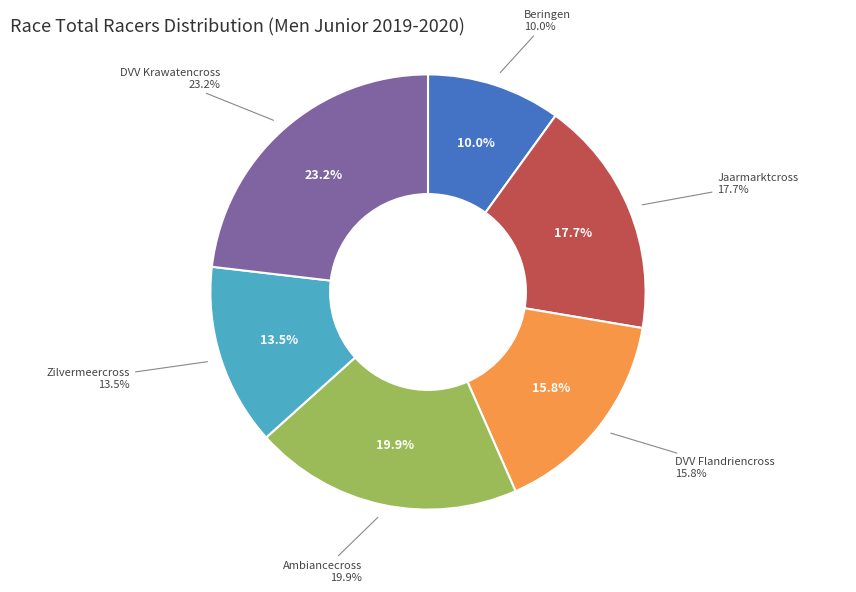

Count the number of slices in the pie.

6